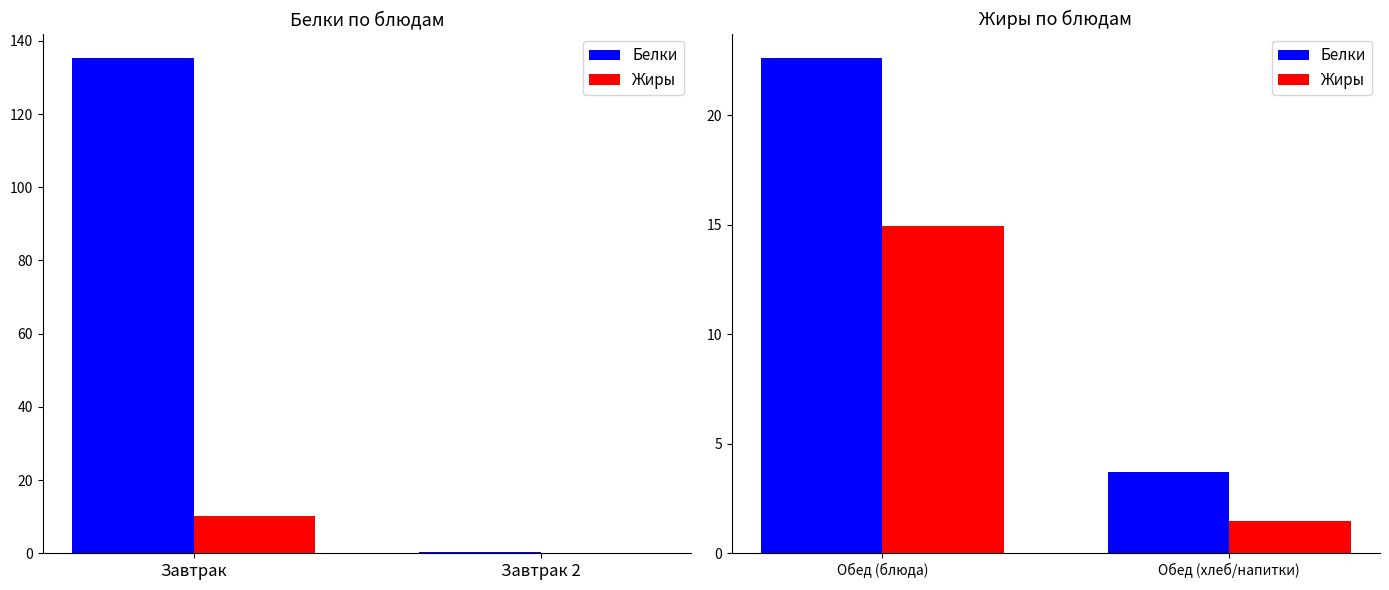

What are all the series names shown in the legend?

Белки, Жиры